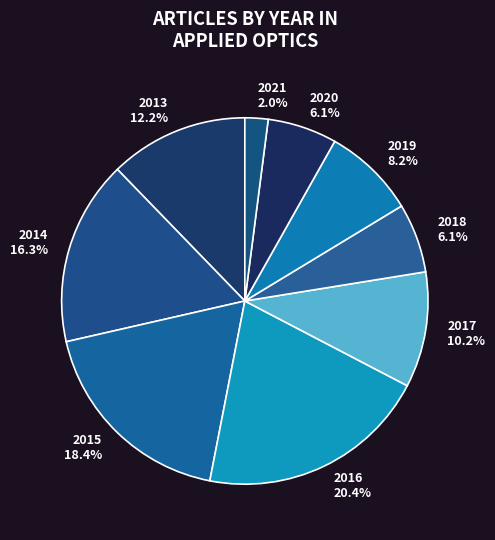

Is it true that 2017 is 10% of the pie?

True